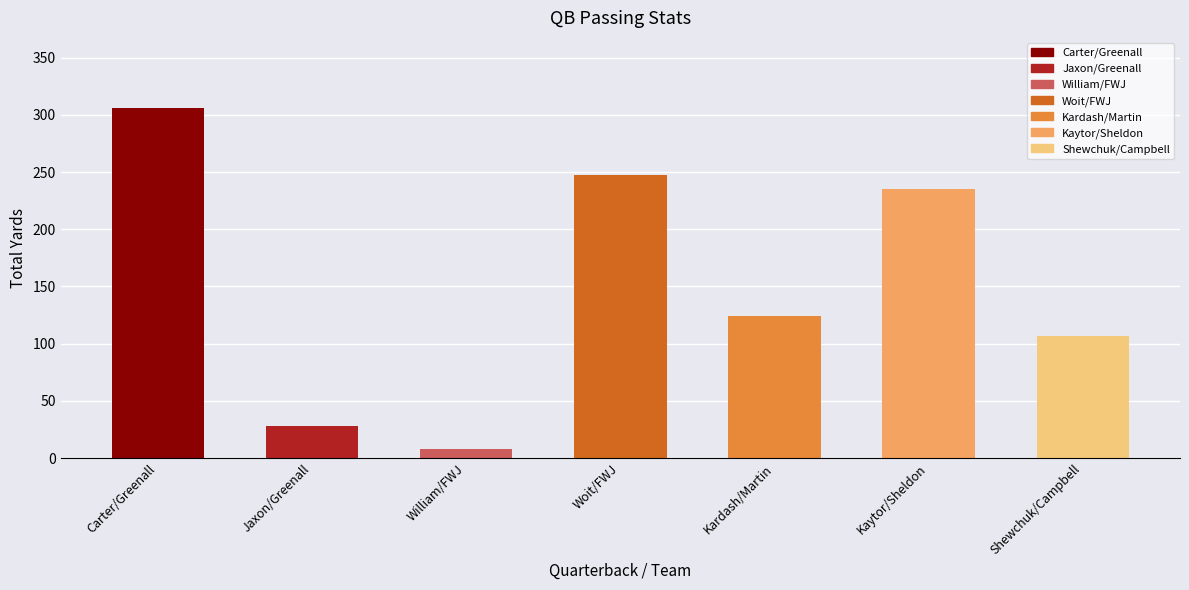

What is the minimum value shown in the chart?

8